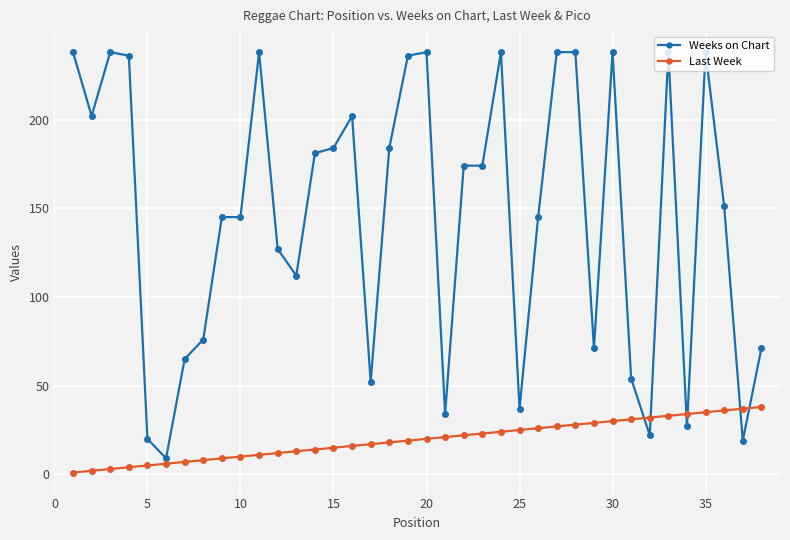

True or false: Weeks on Chart has more than 0 interior local peaks.

True